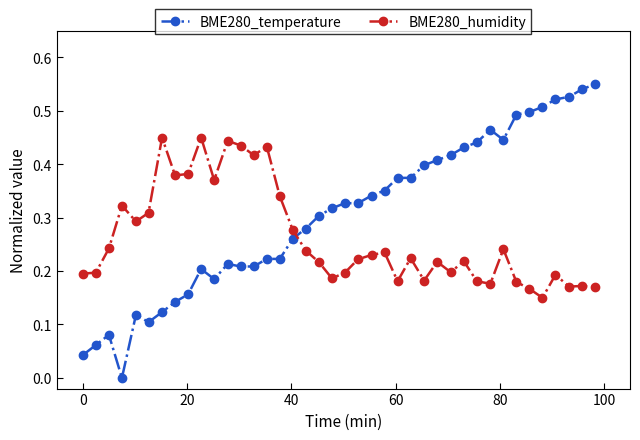

Which series has the largest range (max minus min)?

BME280_temperature